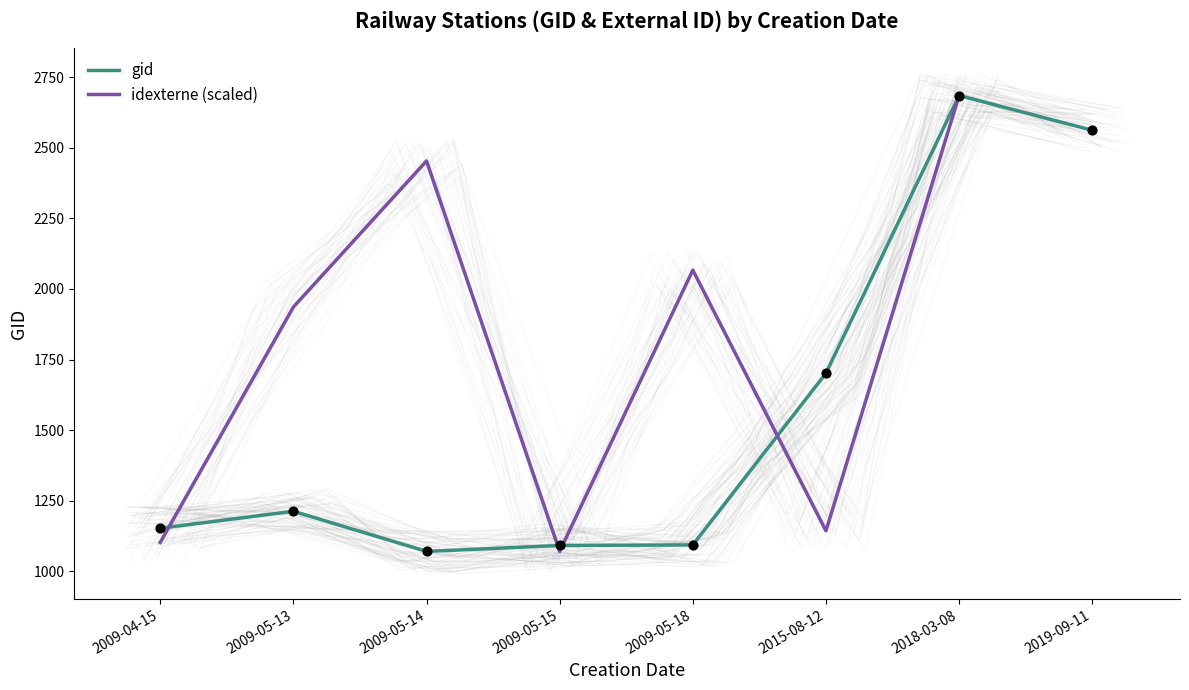

Is the value of idexterne (scaled) at 2019-09-11 greater than the value of gid at 2019-09-11?

No